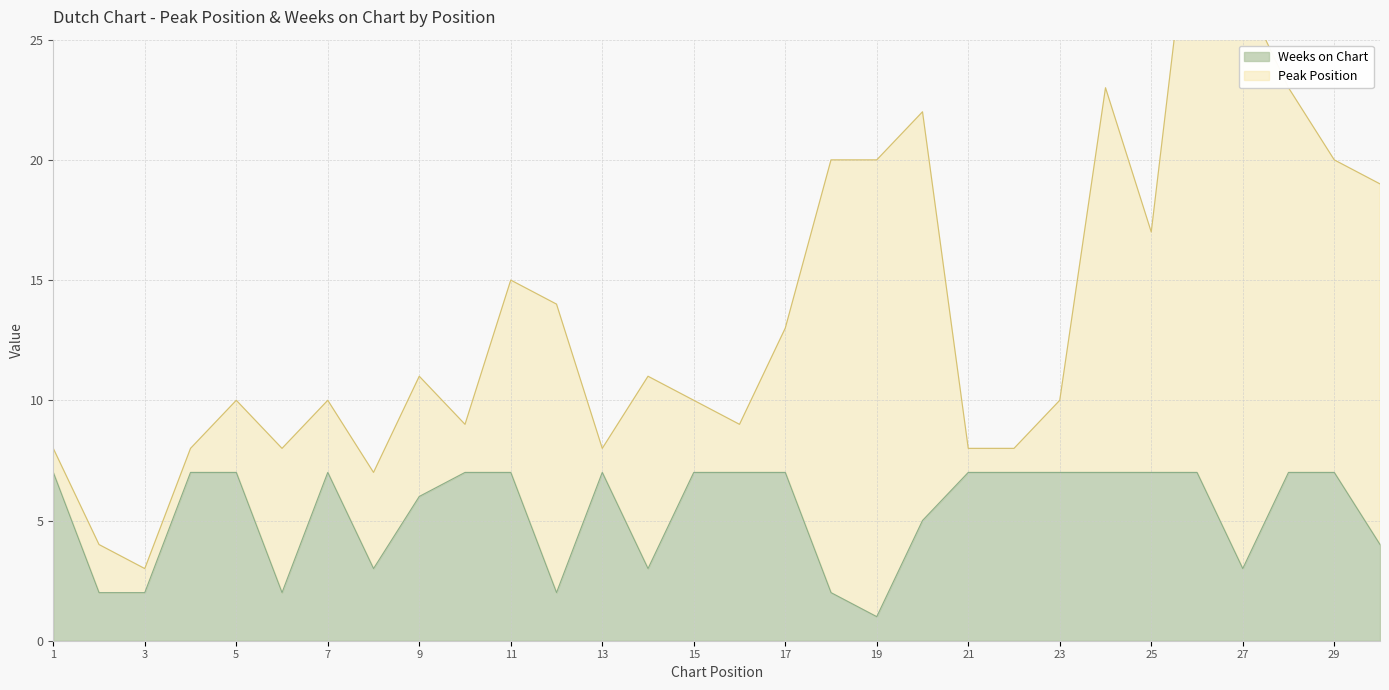

What is the maximum value for Weeks on Chart?

7